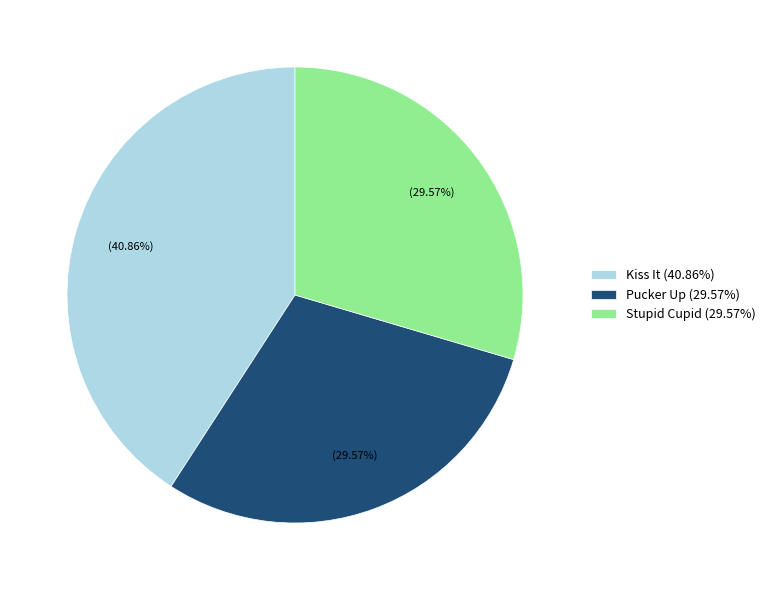

The Pucker Up slice represents 30% of the pie. True or false?

True